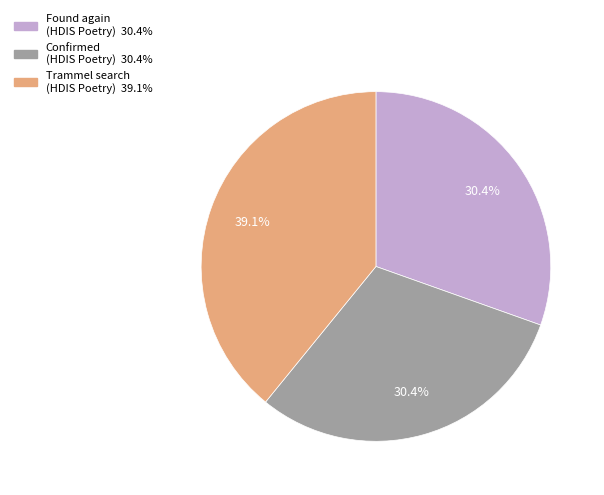

Does any single category account for the majority?

No